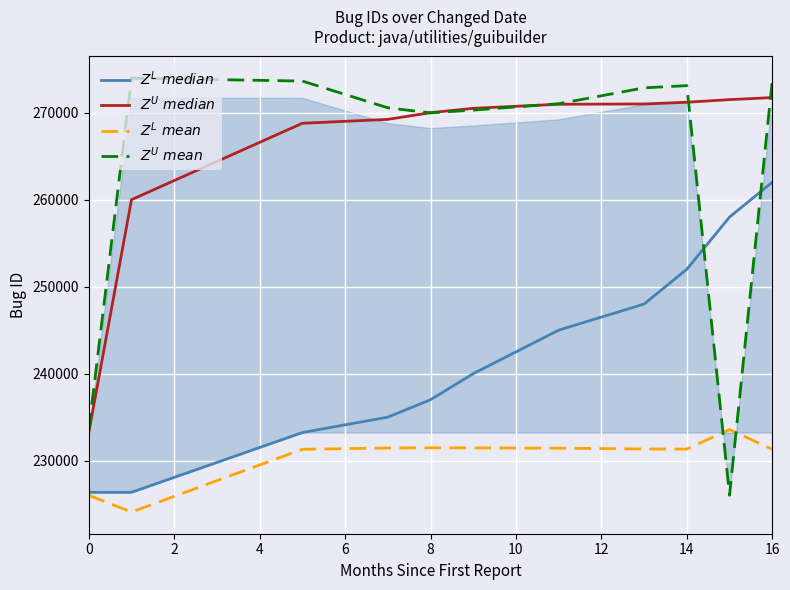

What is the difference between the maximum and minimum values in the $Z^U\ mean$ series?

47948.4